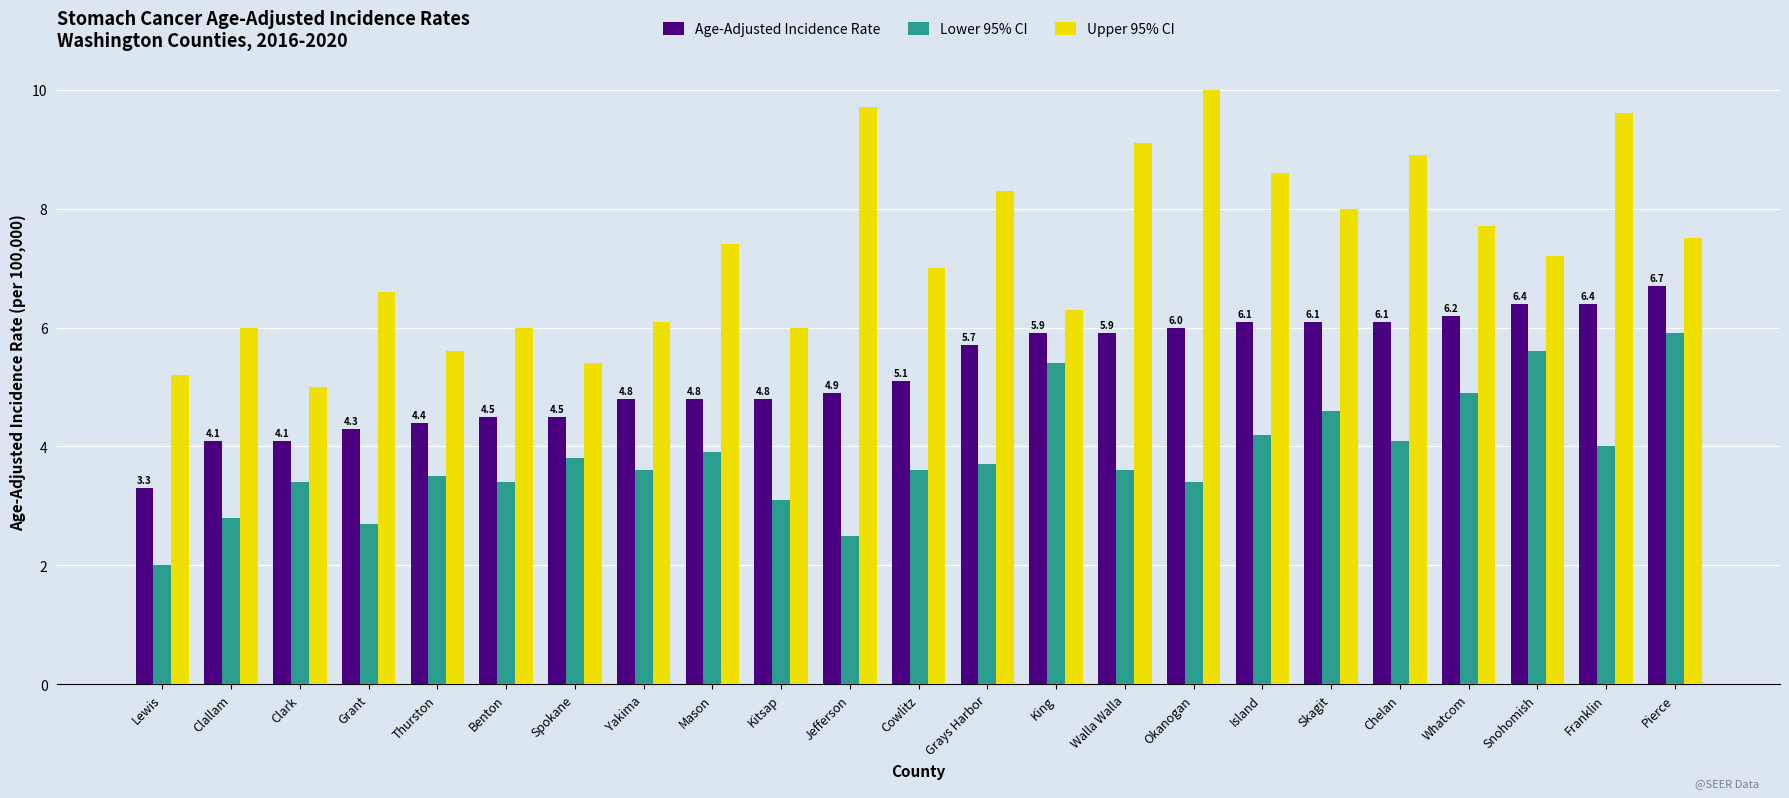

Reading left to right, transcribe all the data shown in this chart.

Age-Adjusted Incidence Rate: Lewis=3.3	Clallam=4.1	Clark=4.1	Grant=4.3	Thurston=4.4	Benton=4.5	Spokane=4.5	Yakima=4.8	Mason=4.8	Kitsap=4.8	Jefferson=4.9	Cowlitz=5.1	Grays Harbor=5.7	King=5.9	Walla Walla=5.9	Okanogan=6.0	Island=6.1	Skagit=6.1	Chelan=6.1	Whatcom=6.2	Snohomish=6.4	Franklin=6.4	Pierce=6.7
Lower 95% CI: Lewis=2.0	Clallam=2.8	Clark=3.4	Grant=2.7	Thurston=3.5	Benton=3.4	Spokane=3.8	Yakima=3.6	Mason=3.9	Kitsap=3.1	Jefferson=2.5	Cowlitz=3.6	Grays Harbor=3.7	King=5.4	Walla Walla=3.6	Okanogan=3.4	Island=4.2	Skagit=4.6	Chelan=4.1	Whatcom=4.9	Snohomish=5.6	Franklin=4.0	Pierce=5.9
Upper 95% CI: Lewis=5.2	Clallam=6.0	Clark=5.0	Grant=6.6	Thurston=5.6	Benton=6.0	Spokane=5.4	Yakima=6.1	Mason=7.4	Kitsap=6.0	Jefferson=9.7	Cowlitz=7.0	Grays Harbor=8.3	King=6.3	Walla Walla=9.1	Okanogan=10.0	Island=8.6	Skagit=8.0	Chelan=8.9	Whatcom=7.7	Snohomish=7.2	Franklin=9.6	Pierce=7.5